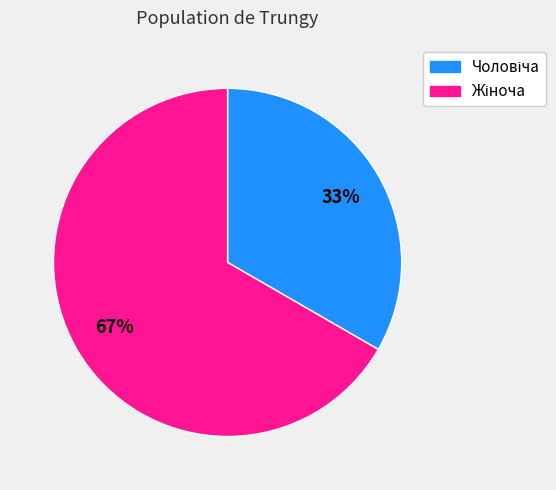

How many segments does this pie chart have?

2